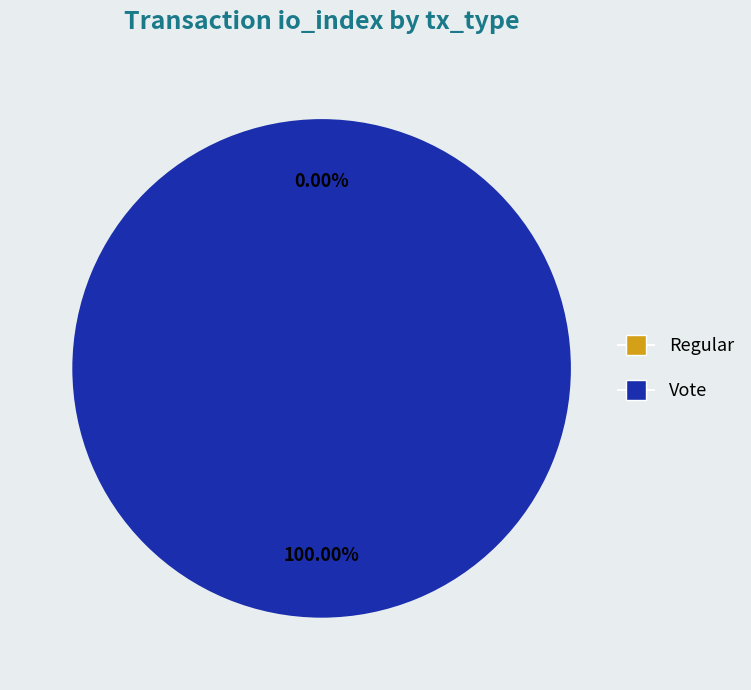

How many segments does this pie chart have?

2